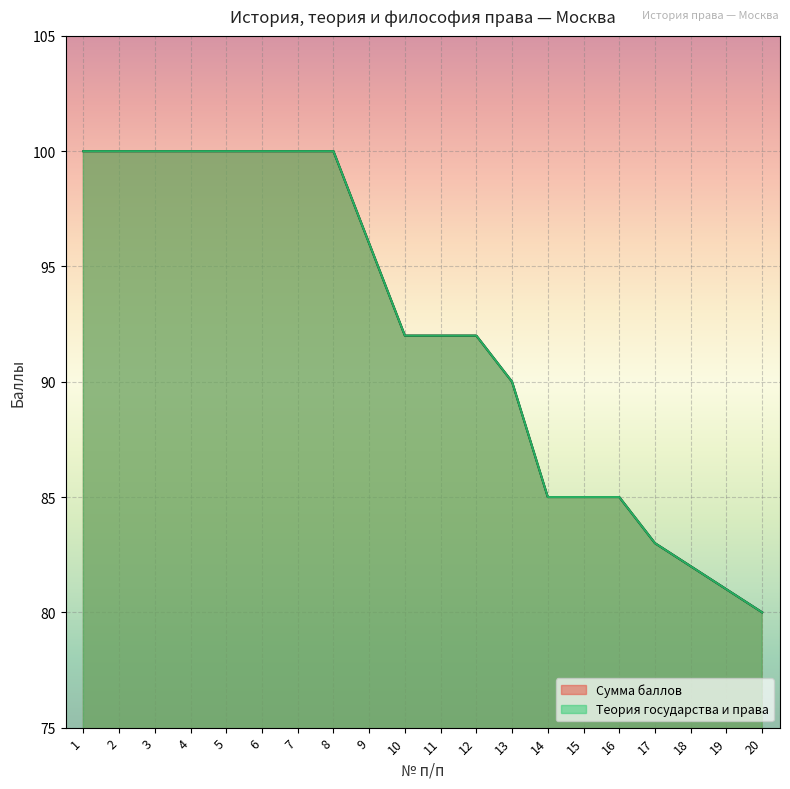

True or false: Теория государства и права and Сумма баллов intersect in this chart.

False